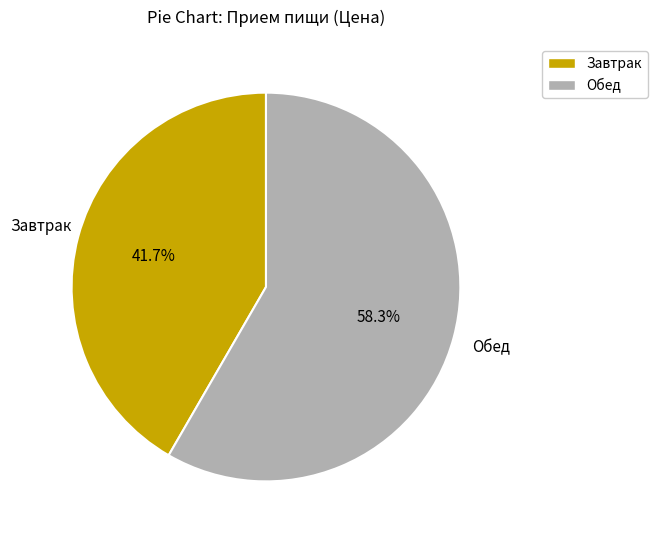

Which slice is the largest?

Обед